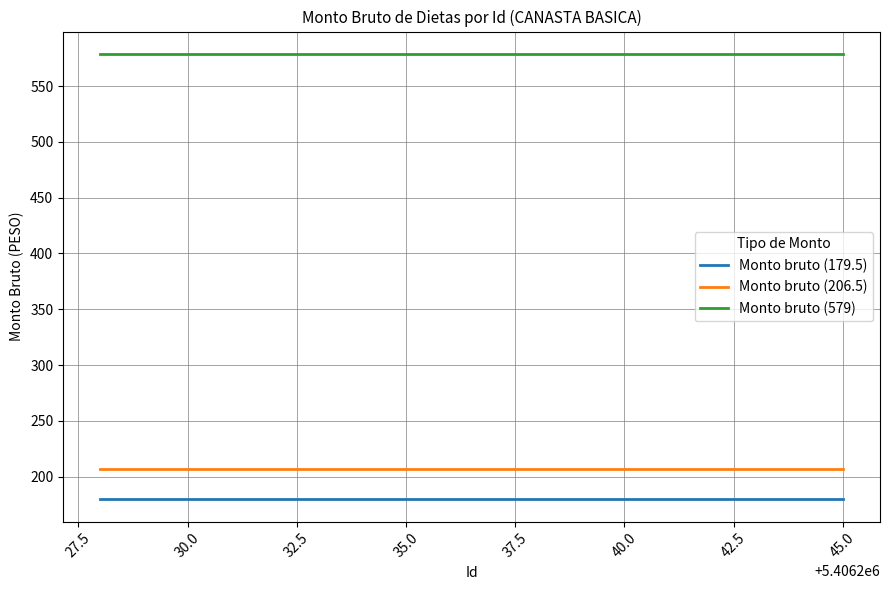

List the series in order of their peak value, highest first.

Monto bruto (579), Monto bruto (206.5), Monto bruto (179.5)